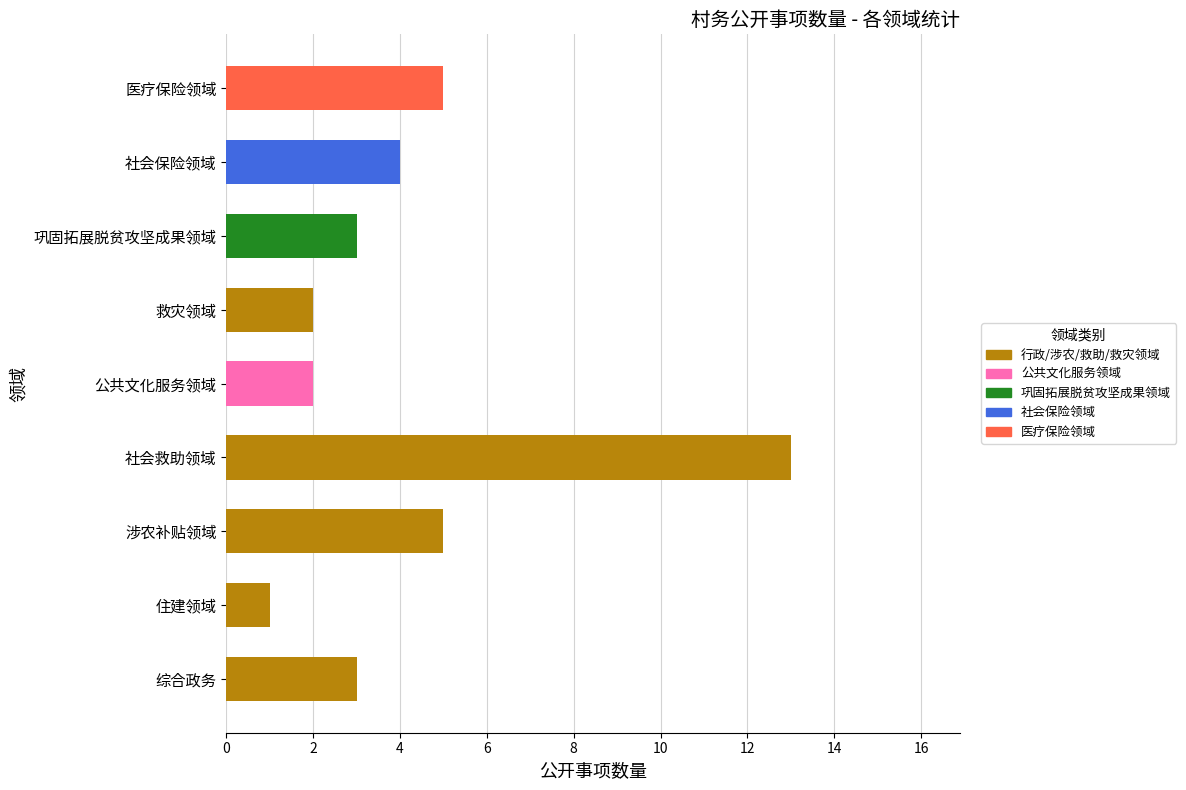

What is the difference between the maximum and minimum values?

12